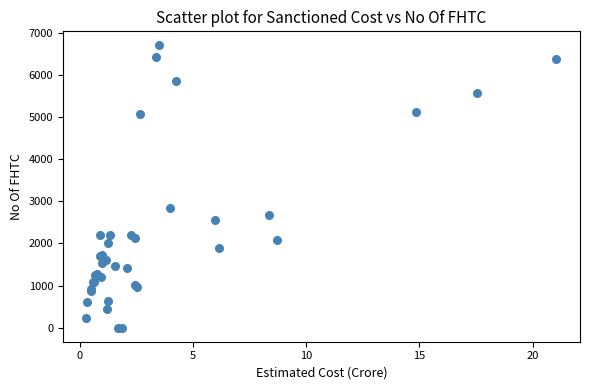

What Y value in the scatter plot is closest to 3352?

2840